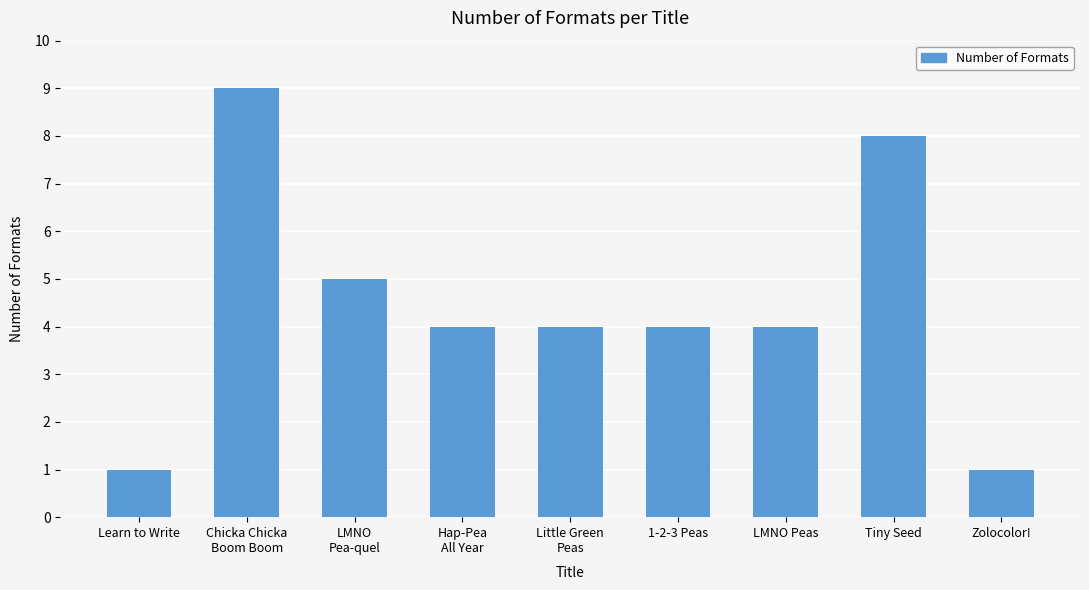

How many bars are there in total?

9